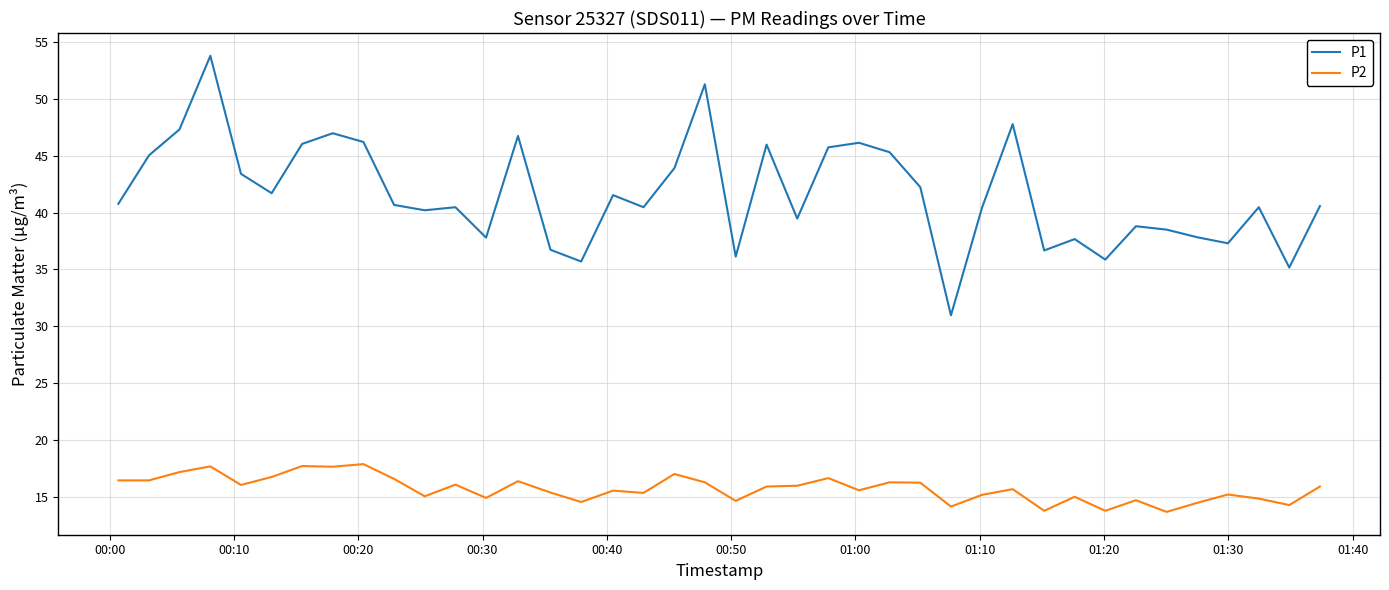

List the series in order of their peak value, highest first.

P1, P2